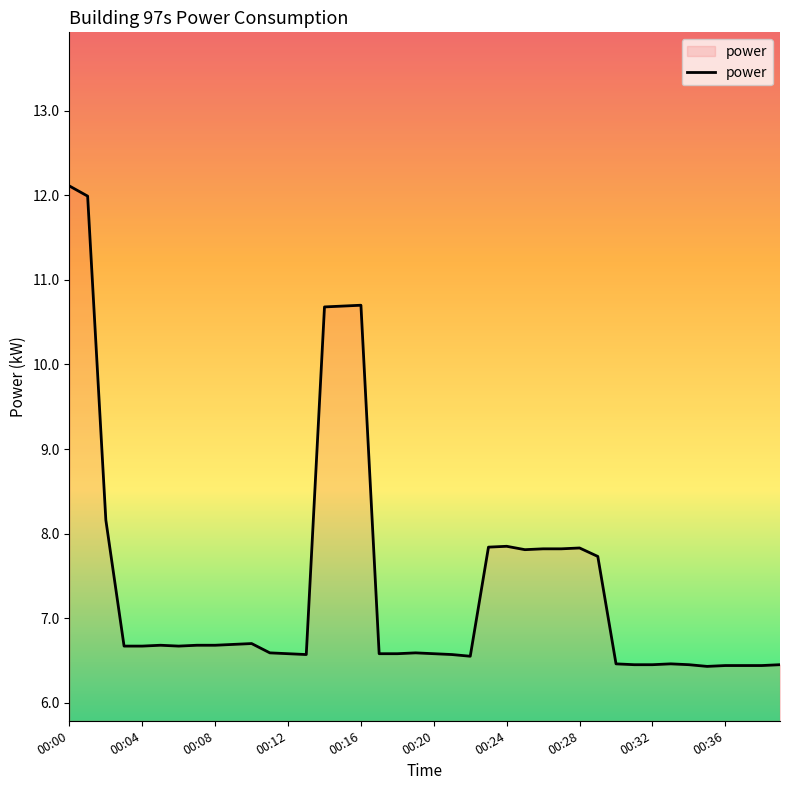

What is the smallest value displayed?

6.4